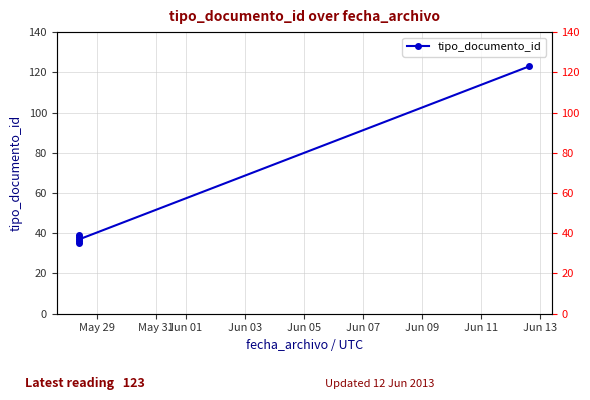

Which label corresponds to the smallest value in the chart?

May 29